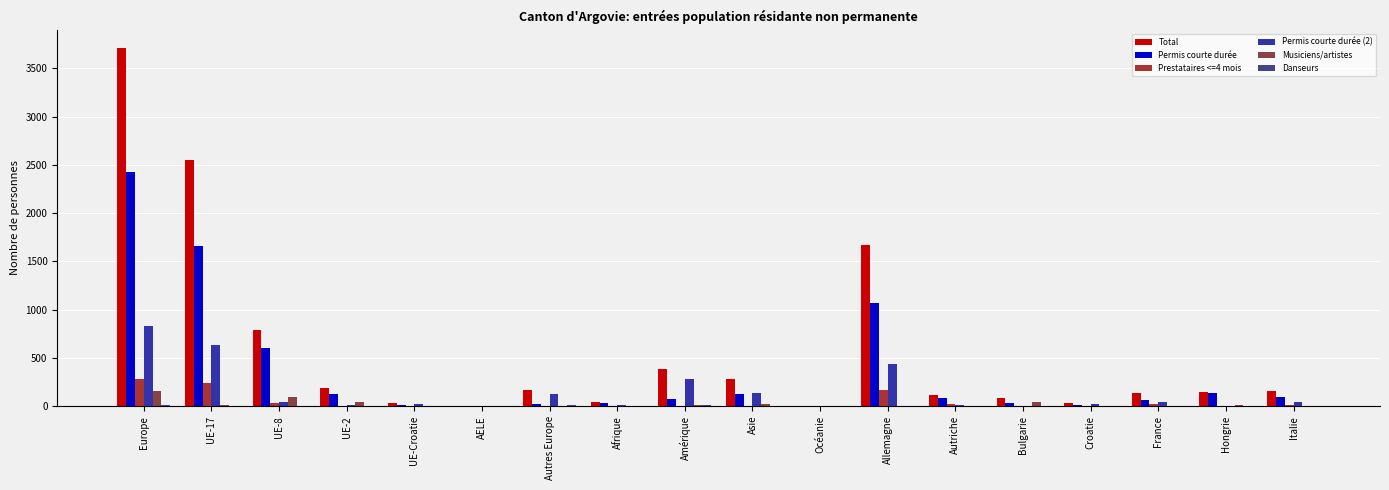

Which series has the largest total across all categories?

Total